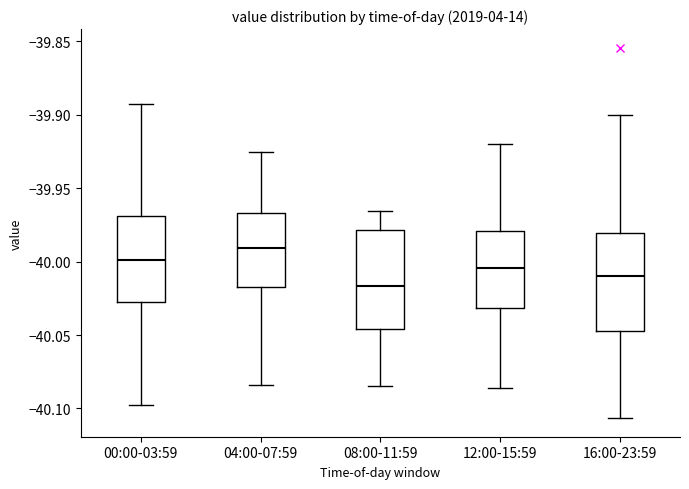

Which box's median line is the lowest?

08:00-11:59